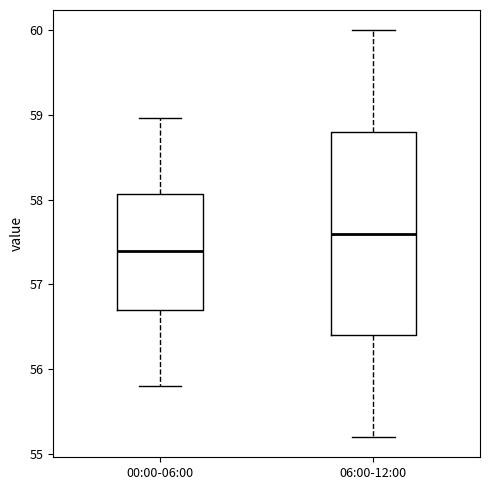

Reading left to right, transcribe this box plot: for each box, give where its median line is, the range the box spans, and where its two whiskers end, as read against the y-axis. The values are not printed on the chart, so give them approximately, as read against the axis.

00:00-06:00: median 57.4, box 56.7 to 58.1, whiskers 55.8 to 59.0
06:00-12:00: median 57.6, box 56.4 to 58.8, whiskers 55.2 to 60.0